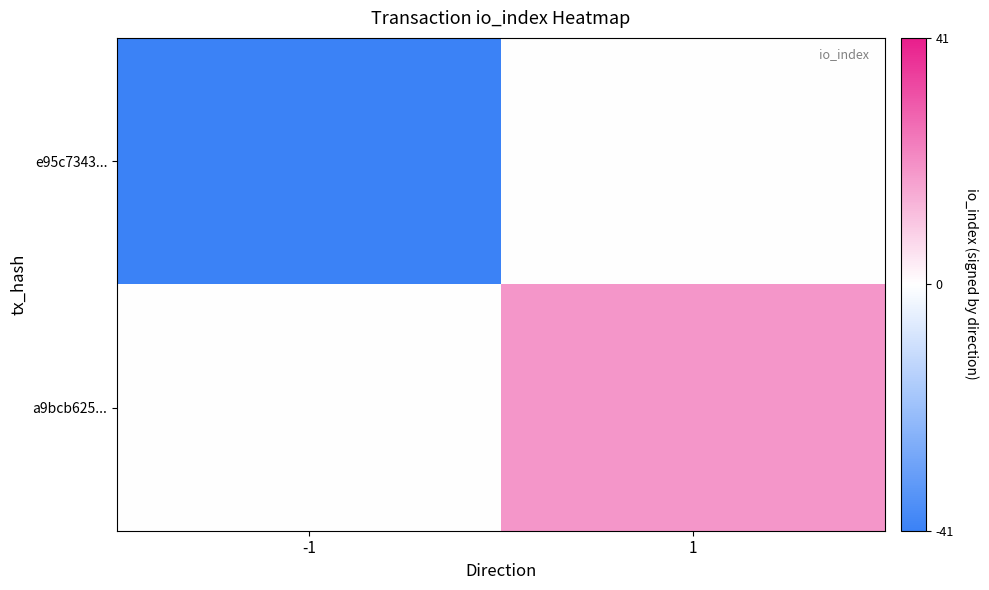

List the series in order of their peak value, highest first.

a9bcb625..., e95c7343...